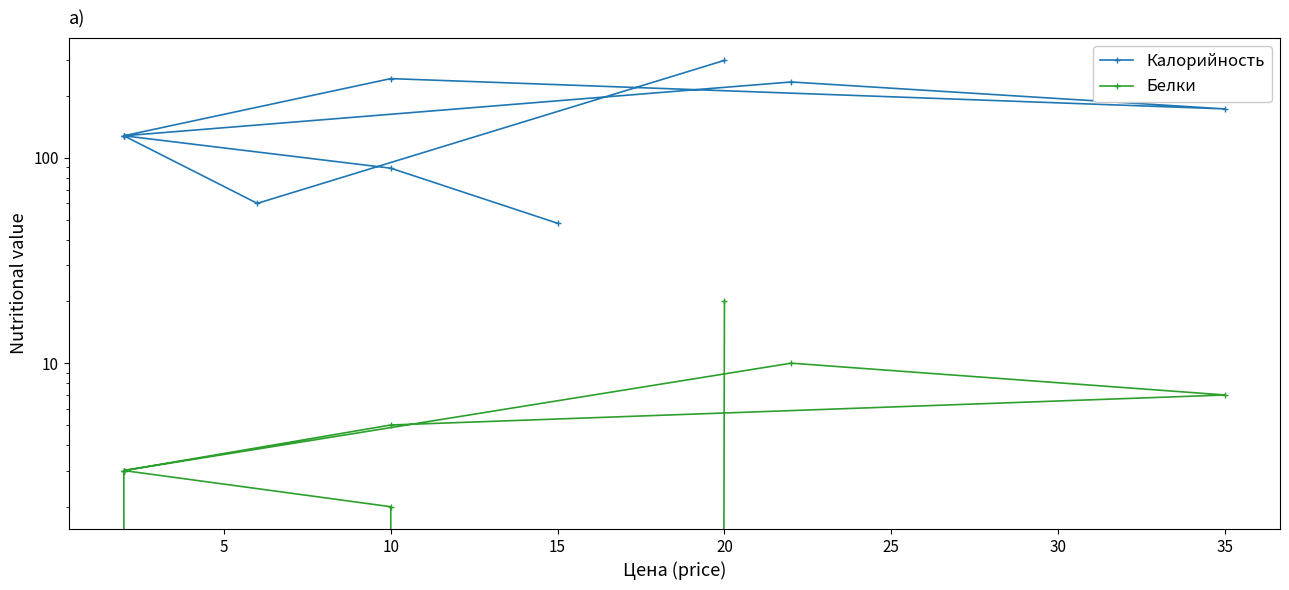

Is the value of Белки at 0 greater than the value of Калорийность at 10?

No